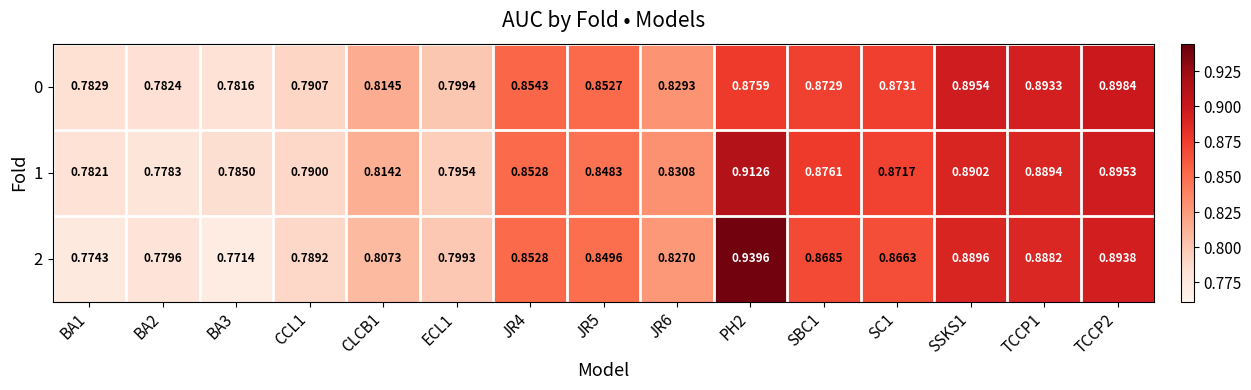

Is the value of 0 at JR4 greater than the value of 2 at JR4?

Yes